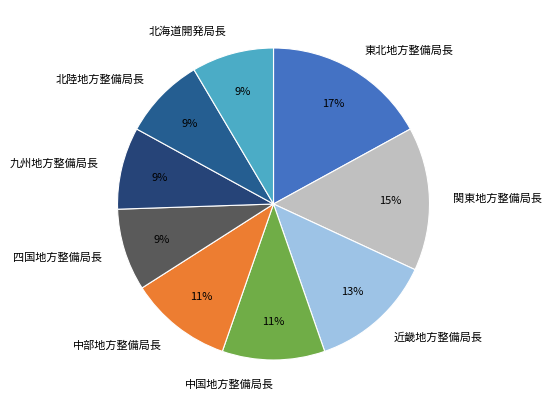

Does 中部地方整備局長 account for over 50% of the chart?

No